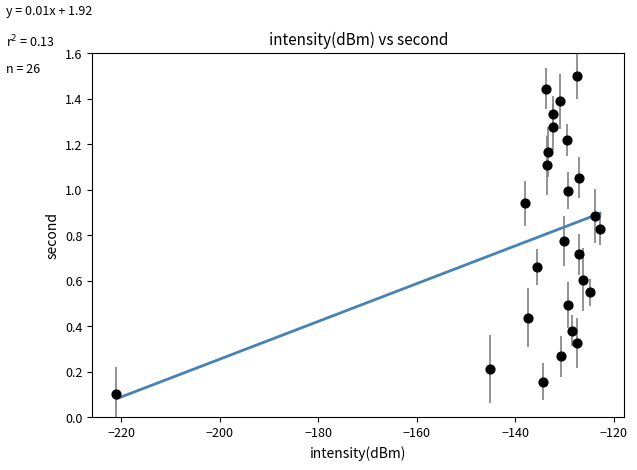

What is the range of X values (max minus min)?

98.2